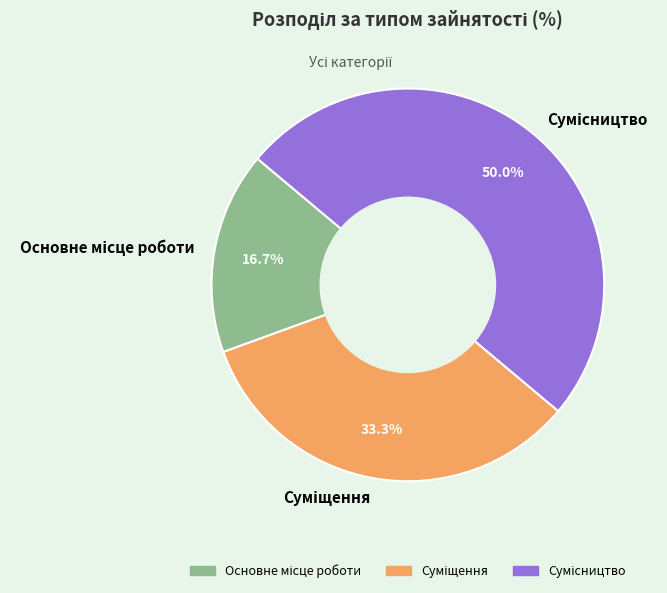

How many segments does this pie chart have?

3